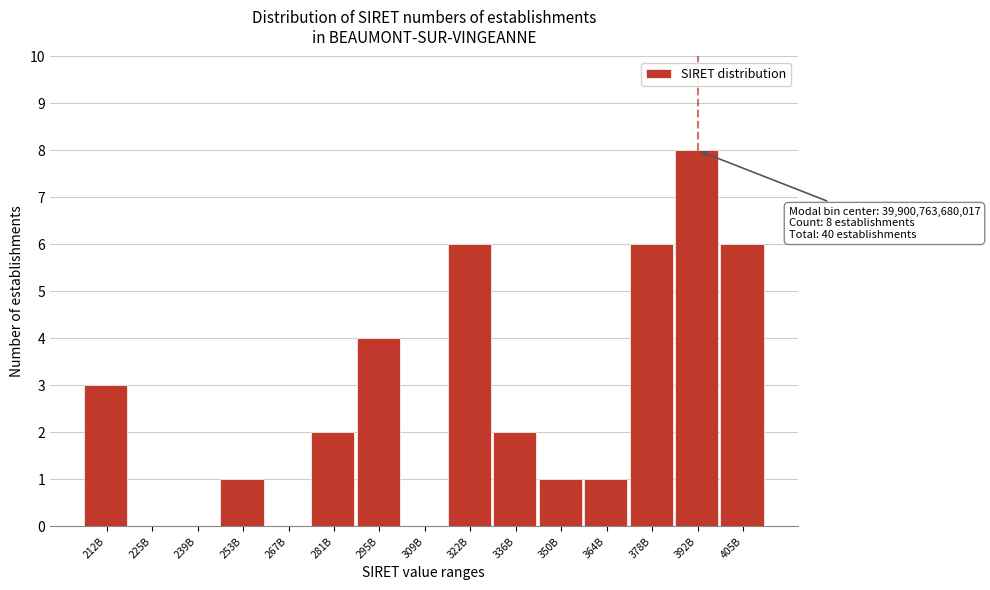

Reading right to left, what are all the values shown in this chart?

405B=6	392B=8	378B=6	364B=1	350B=1	336B=2	322B=6	309B=0	295B=4	281B=2	267B=0	253B=1	239B=0	225B=0	212B=3